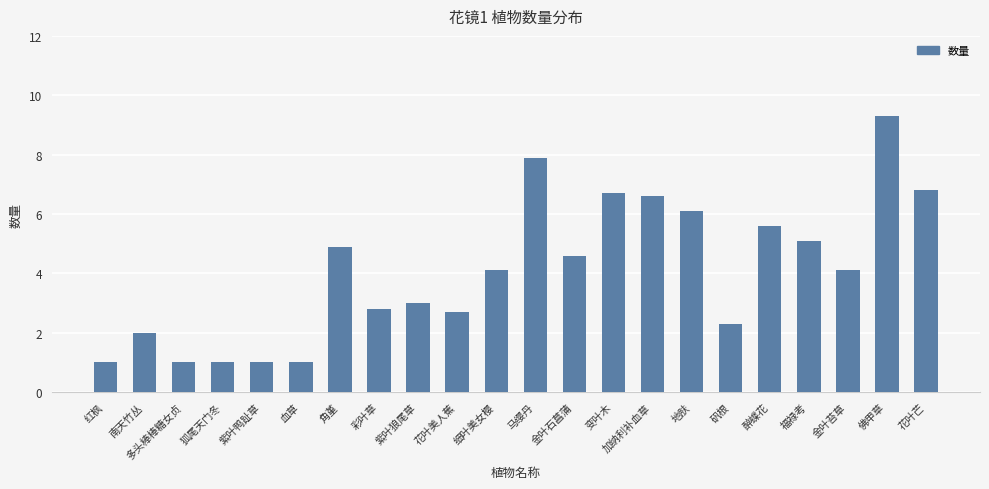

What is the greatest value displayed?

9.3